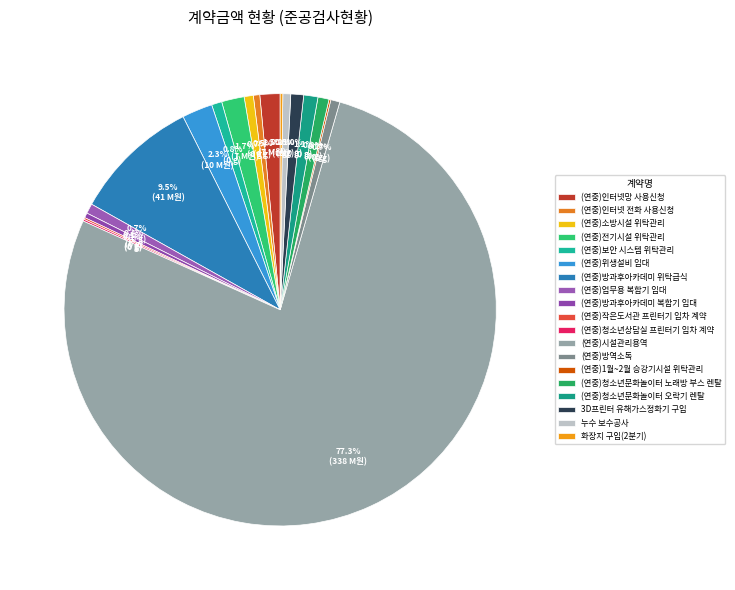

Rank the categories by value from lowest to highest.

(연중)1월~2월 승강기시설 위탁관리, (연중)작은도서관 프린터기 임차 계약, (연중)청소년상담실 프린터기 임차 계약, 화장지 구입(2분기), (연중)방과후아카데미 복합기 임대, (연중)인터넷 전화 사용신청, 누수 보수공사, (연중)방역소독, (연중)소방시설 위탁관리, (연중)업무용 복합기 임대, (연중)보안 시스템 위탁관리, (연중)청소년문화놀이터 노래방 부스 렌탈, 3D프린터 유해가스정화기 구입, (연중)청소년문화놀이터 오락기 렌탈, (연중)인터넷망 사용신청, (연중)전기시설 위탁관리, (연중)위생설비 임대, (연중)방과후아카데미 위탁급식, (연중)시설관리용역